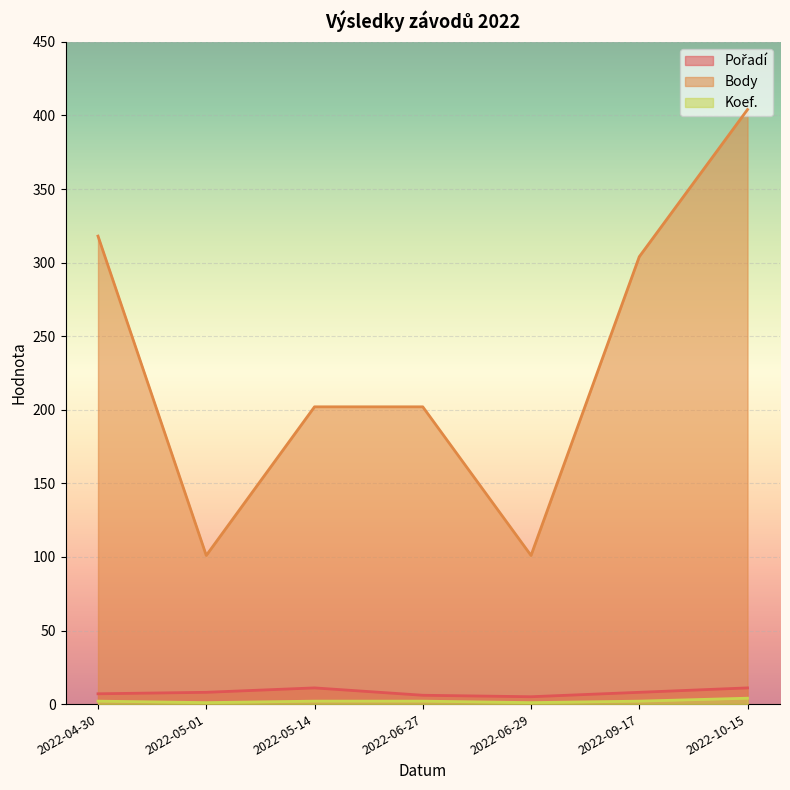

True or false: Pořadí and Koef. cross at least once.

False